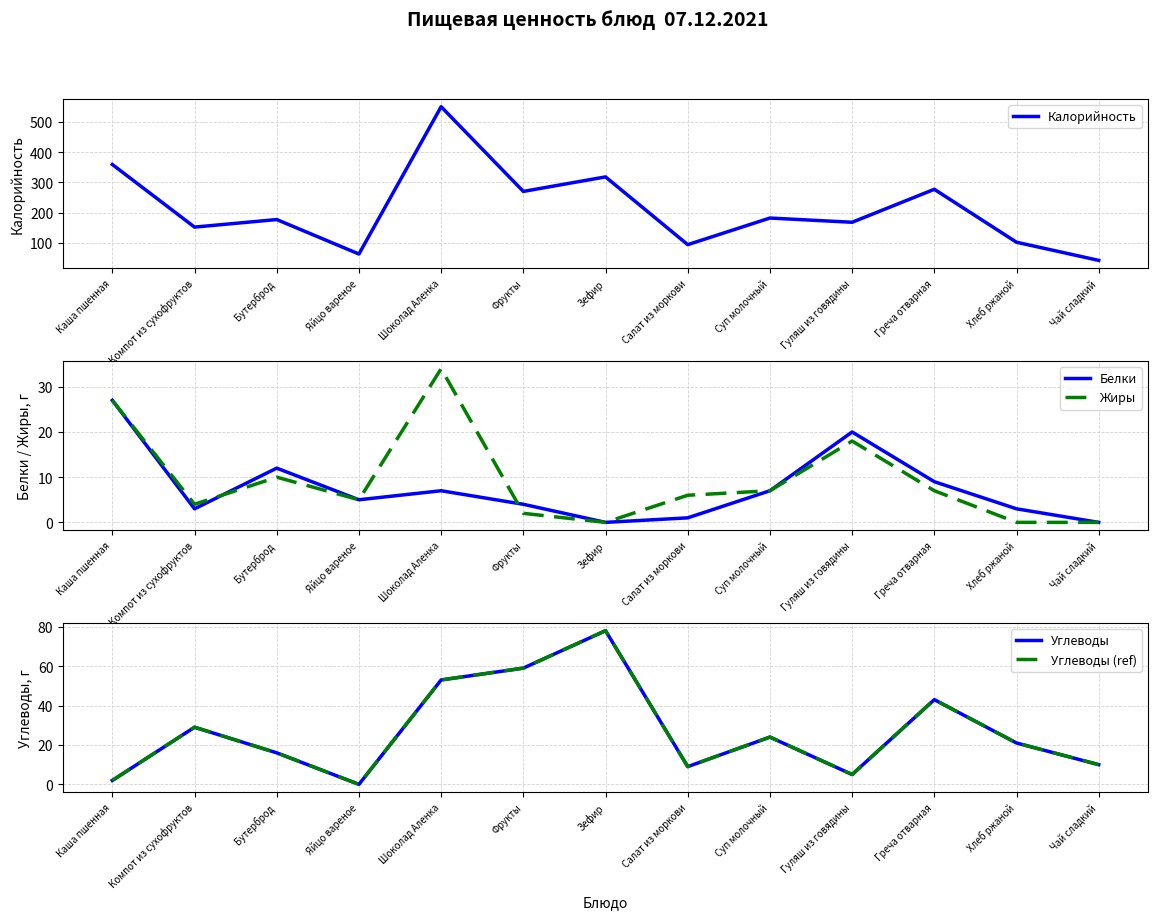

Rank the series by their maximum value, from highest to lowest.

Калорийность, Углеводы, Углеводы (ref), Жиры, Белки